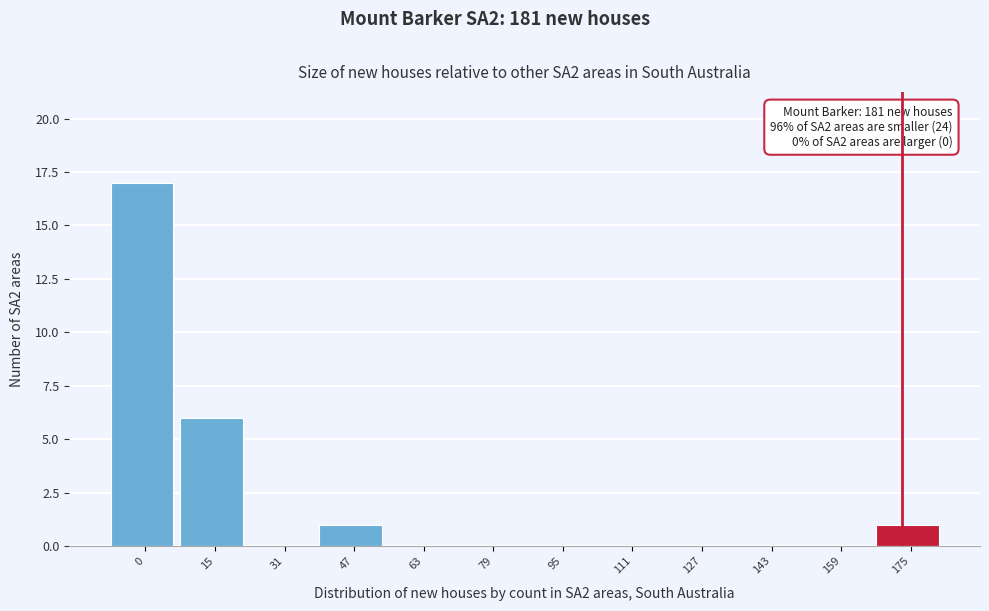

Reading left to right, list all the values displayed in this chart.

0=17	15=6	31=0	47=1	63=0	79=0	95=0	111=0	127=0	143=0	159=0	175=1